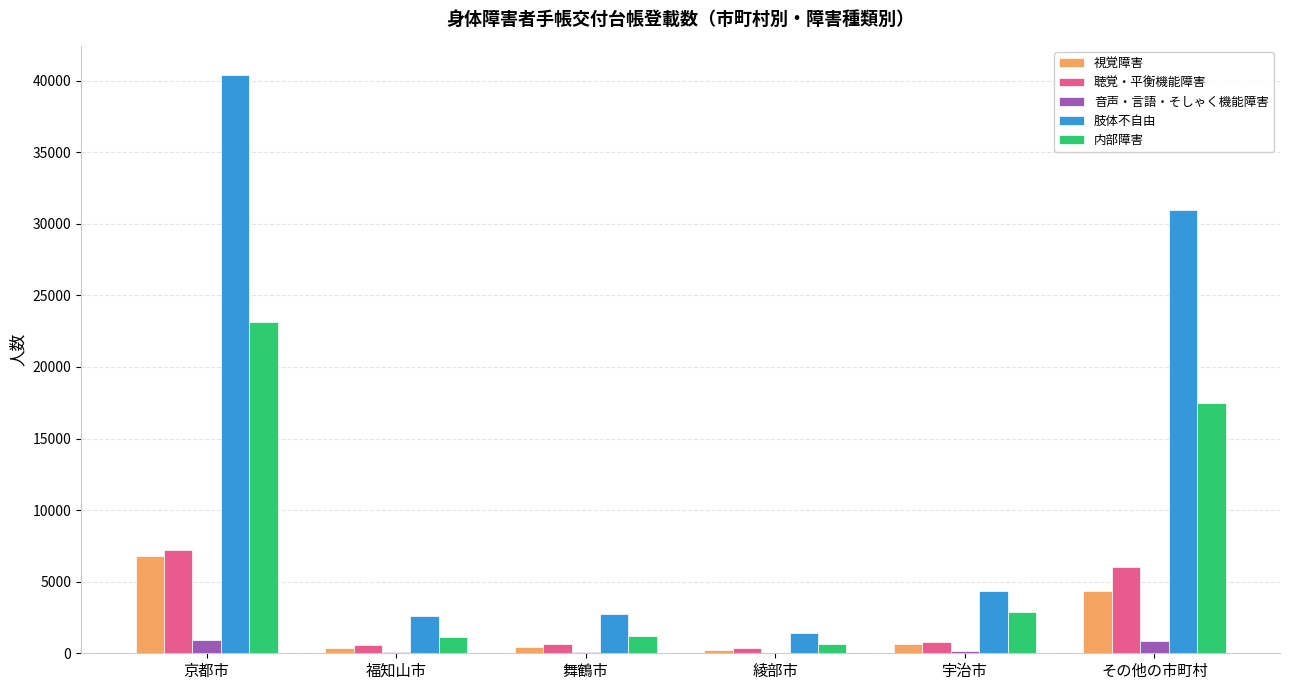

What is the sum of all 聴覚・平衡機能障害 values?

15627